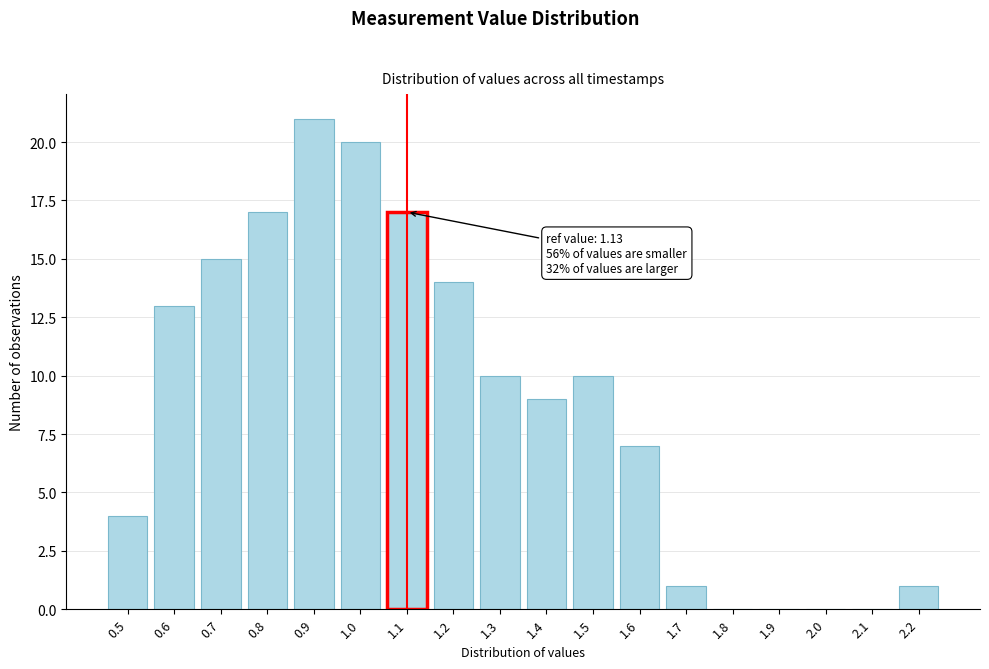

Reading right to left, extract all data points from this chart.

2.2=1	2.1=0	2.0=0	1.9=0	1.8=0	1.7=1	1.6=7	1.5=10	1.4=9	1.3=10	1.2=14	1.1=17	1.0=20	0.9=21	0.8=17	0.7=15	0.6=13	0.5=4